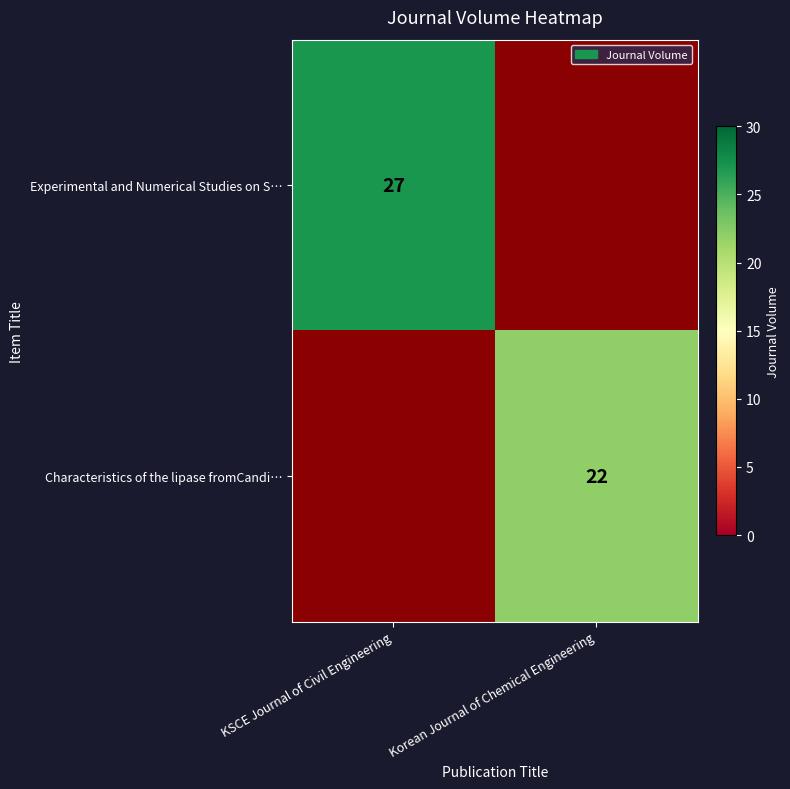

True or false: Experimental and Numerical Studies on S… has a value of 44 at KSCE Journal of Civil Engineering.

False